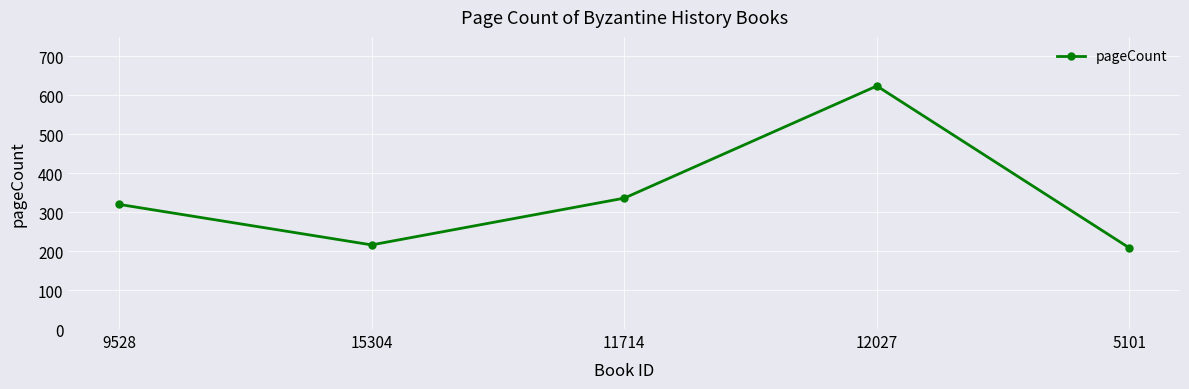

Does the chart have visible grid lines?

Yes